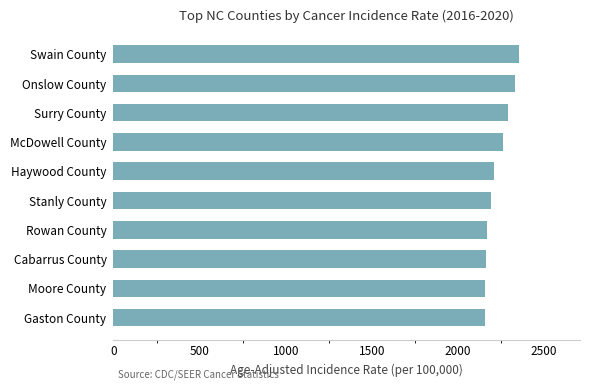

Does the chart contain stacked bars?

No